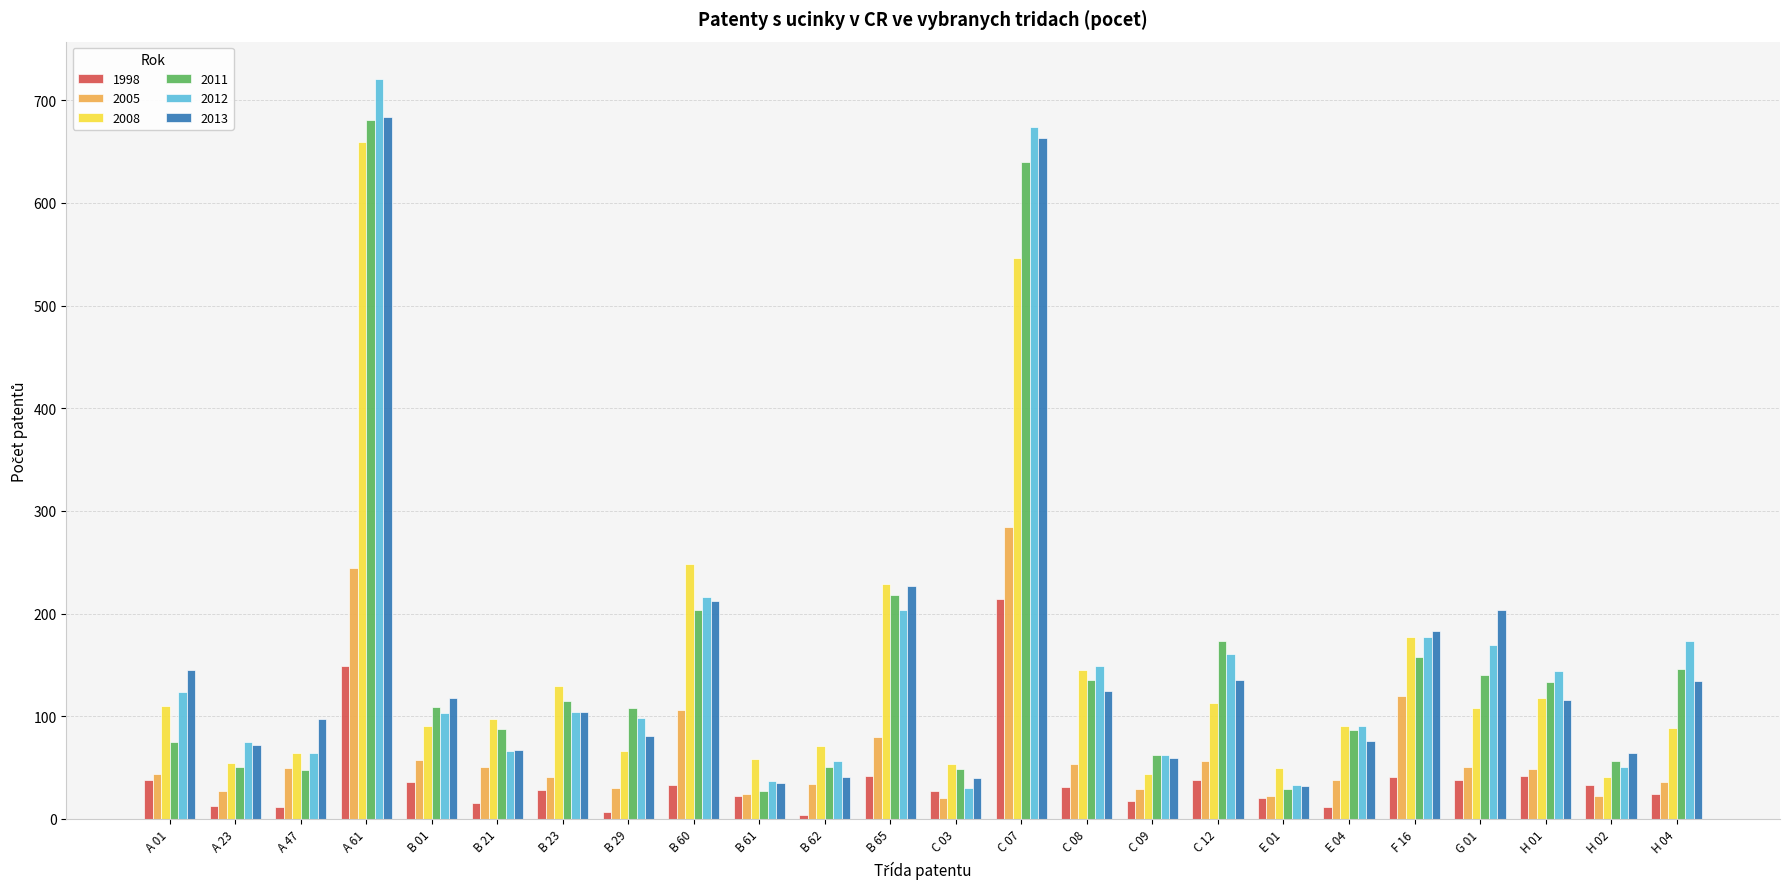

Which label corresponds to the largest value in the chart?

A 61